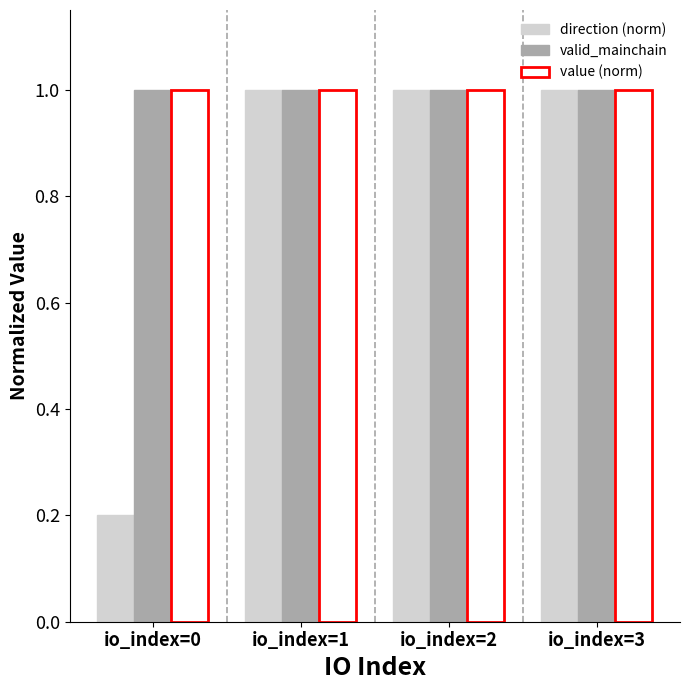

The value of direction (norm) at io_index=2 is 1.8. True or false?

False